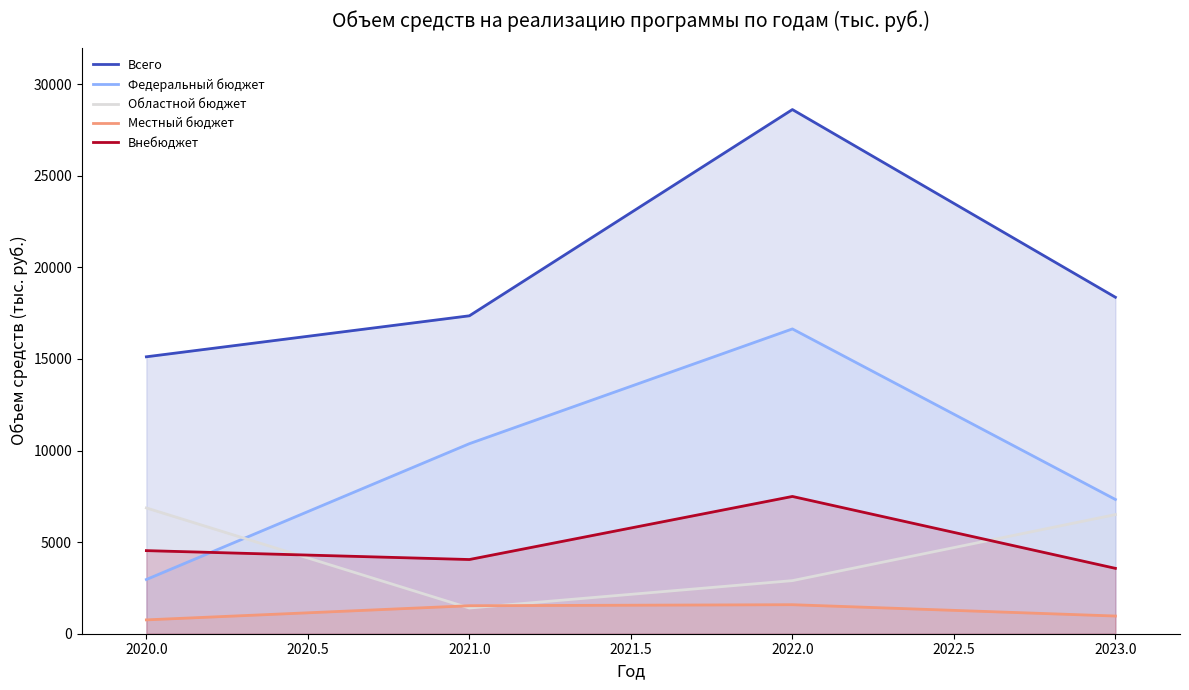

How many categories are shown in the chart?

4